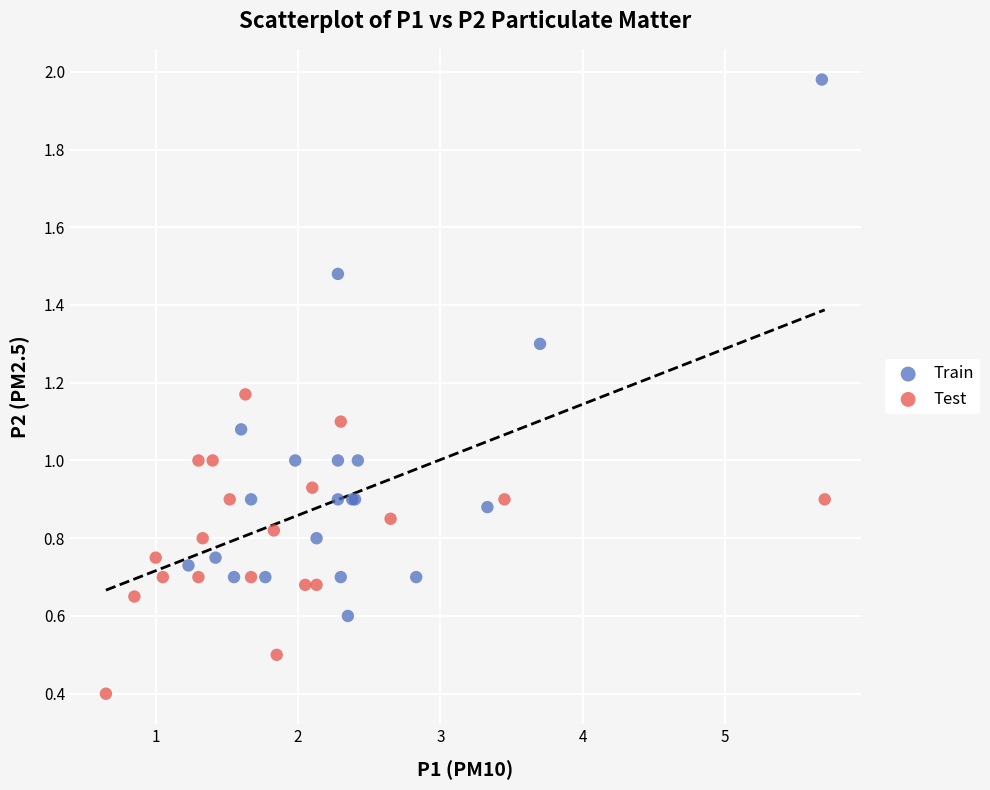

Which series contains the highest Y value?

Train